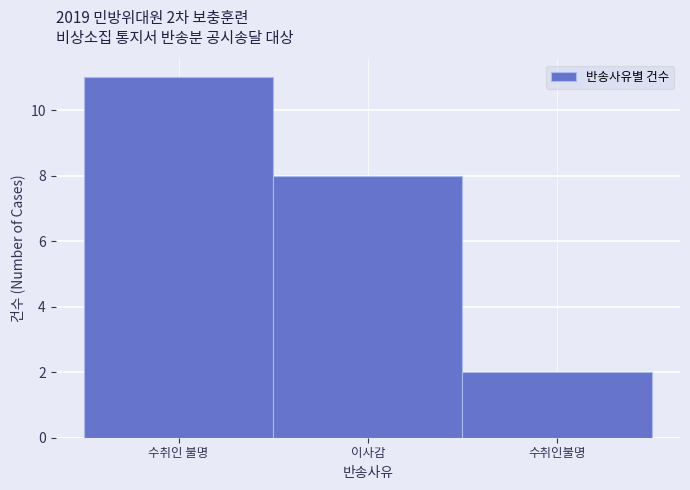

Reading left to right, list all the values displayed in this chart.

11	8	2